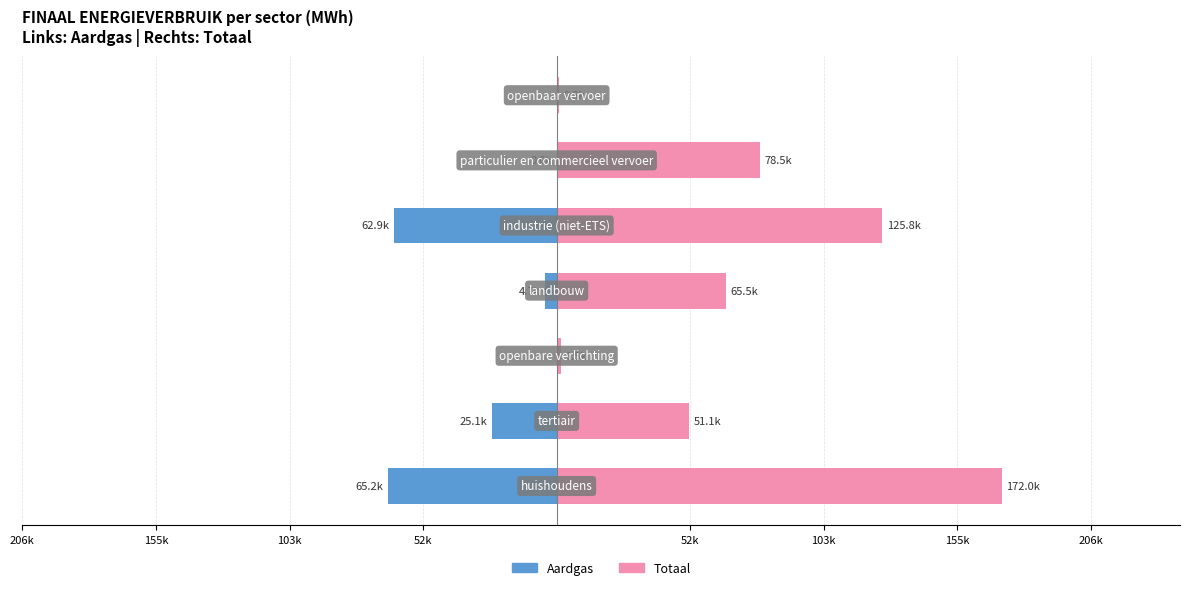

What is the difference between the maximum and minimum values in the Aardgas series?

65163.2